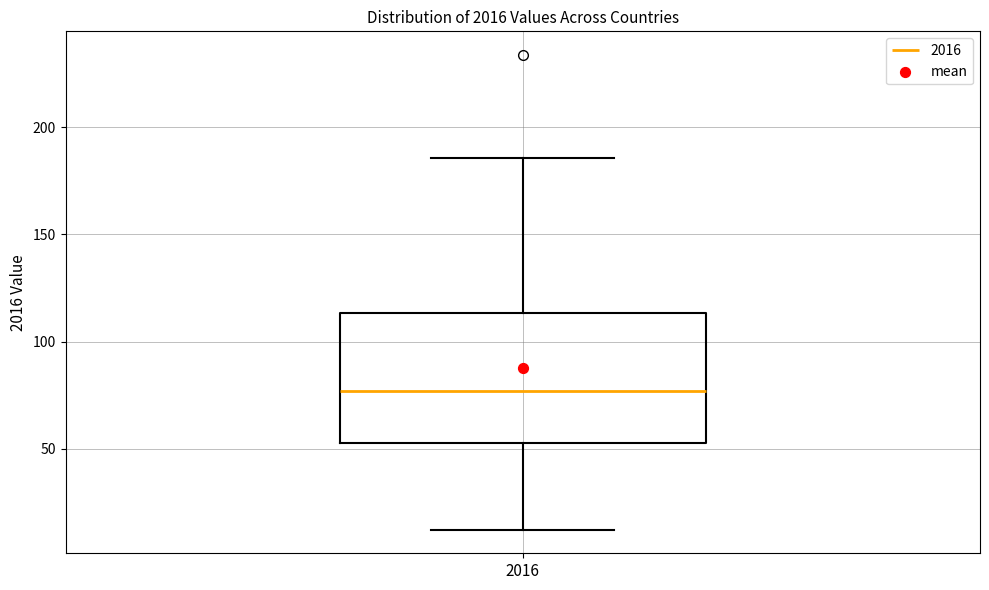

Where does the median line of the box at x = 2016 sit on the y-axis? The values are not printed on the chart, so give them approximately, as read against the axis.

75